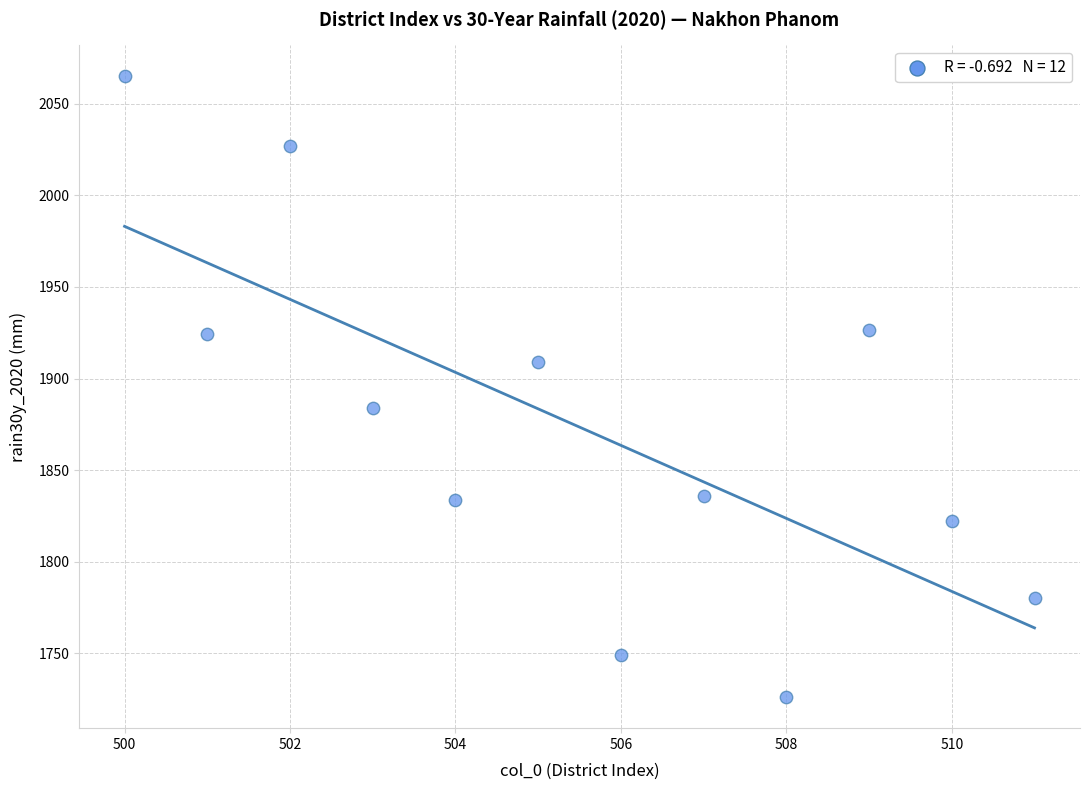

What is the range of X values (max minus min)?

11.0